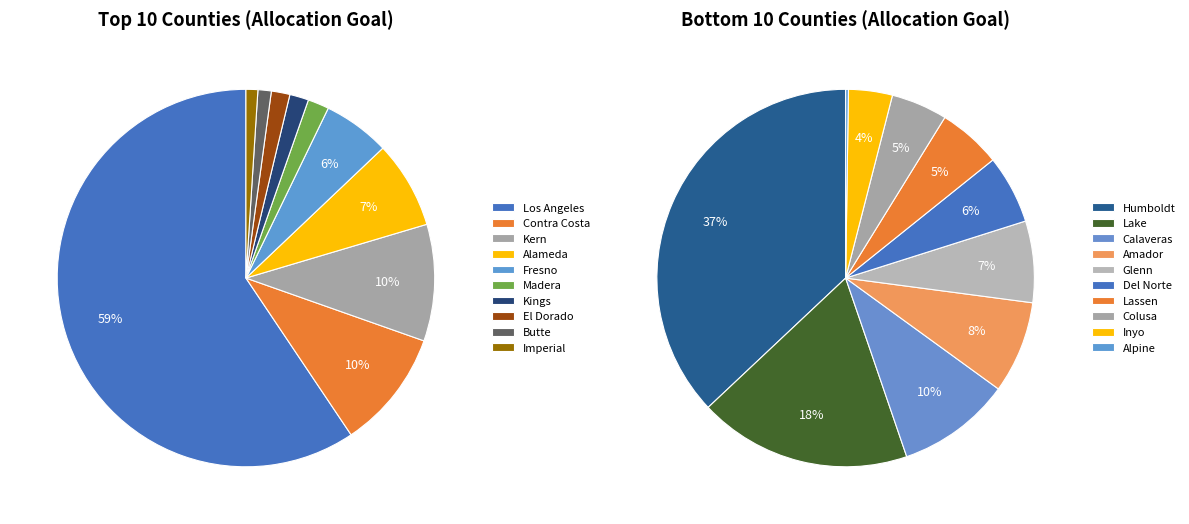

What percentage do Kings and Kern together represent?

11.4%